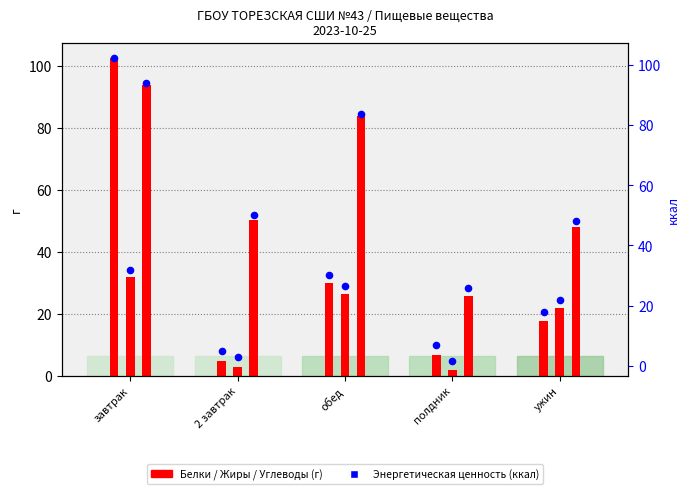

What is the ratio of the value at завтрак to the value at обед?

3.4